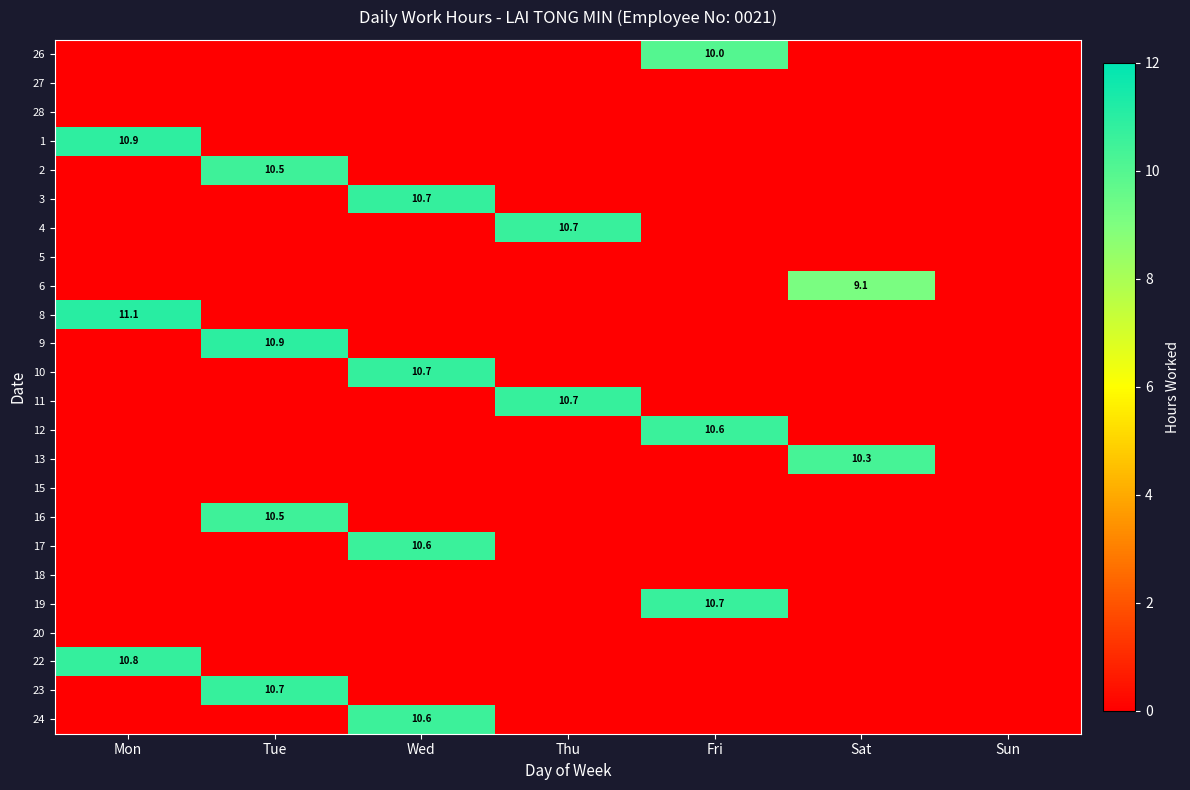

The 26 series shows 2.6 at Fri. True or false?

False